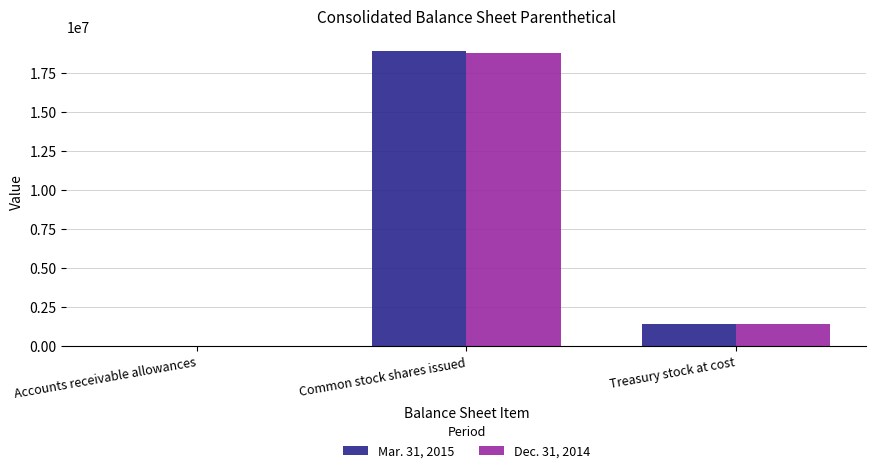

At which label is Mar. 31, 2015 closest to 9459402?

Treasury stock at cost